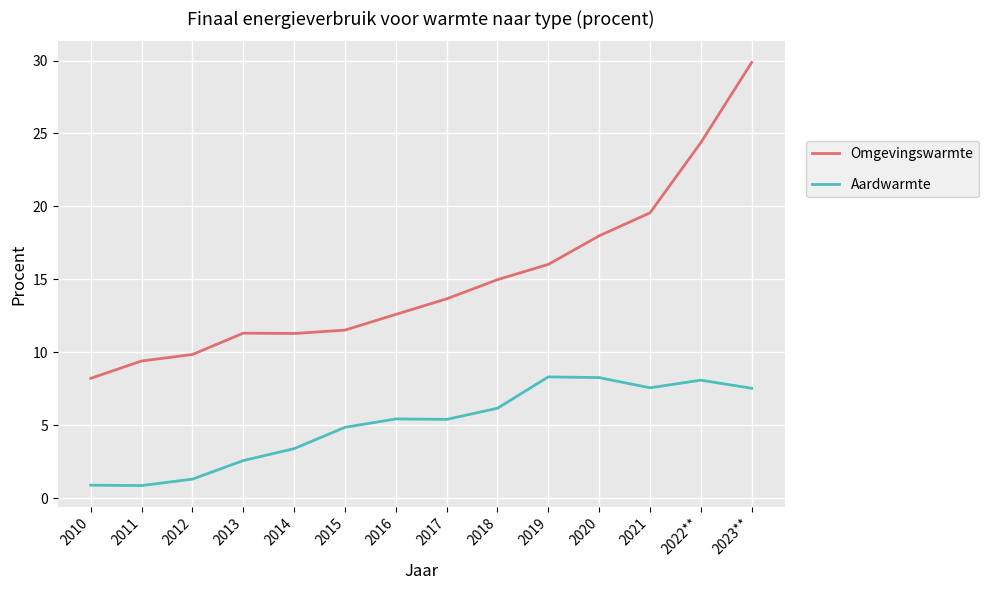

What is the difference between the maximum and minimum values in the Omgevingswarmte series?

21.7